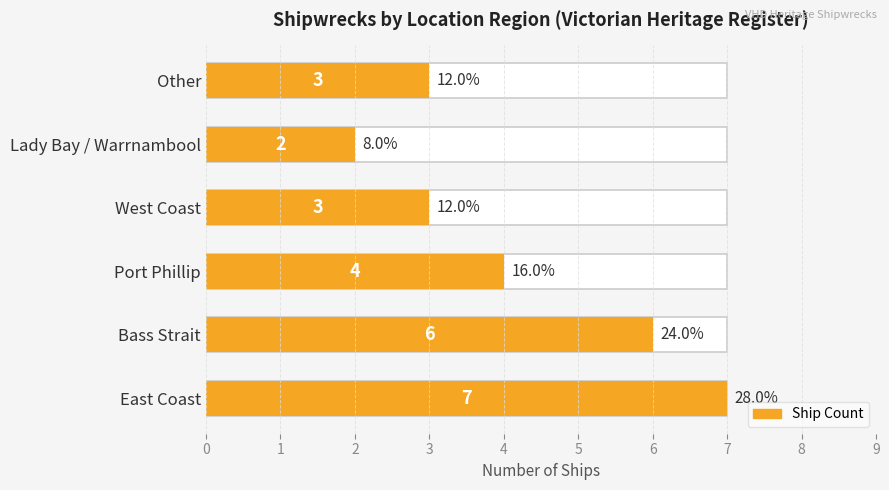

Are the bars horizontal?

Yes